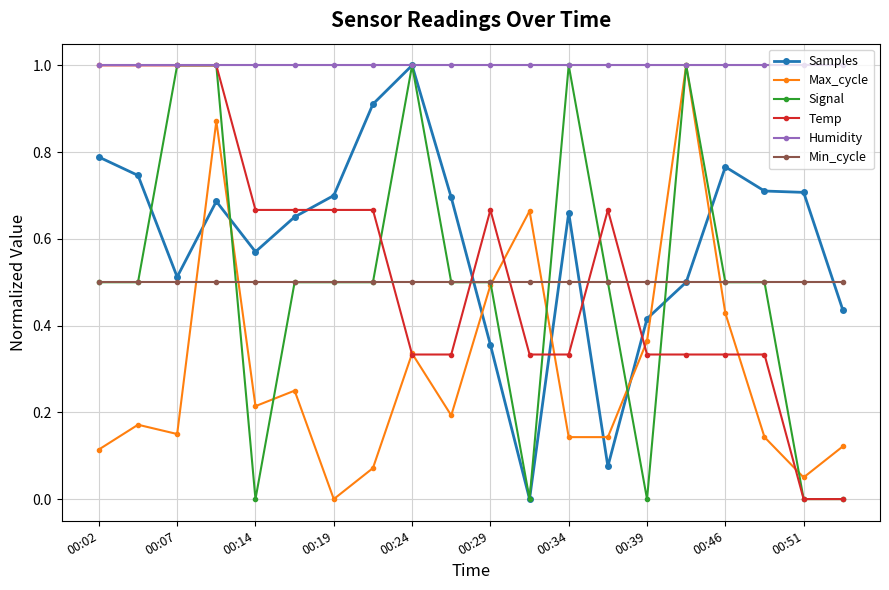

How many intersections are there between Min_cycle and Temp?

5